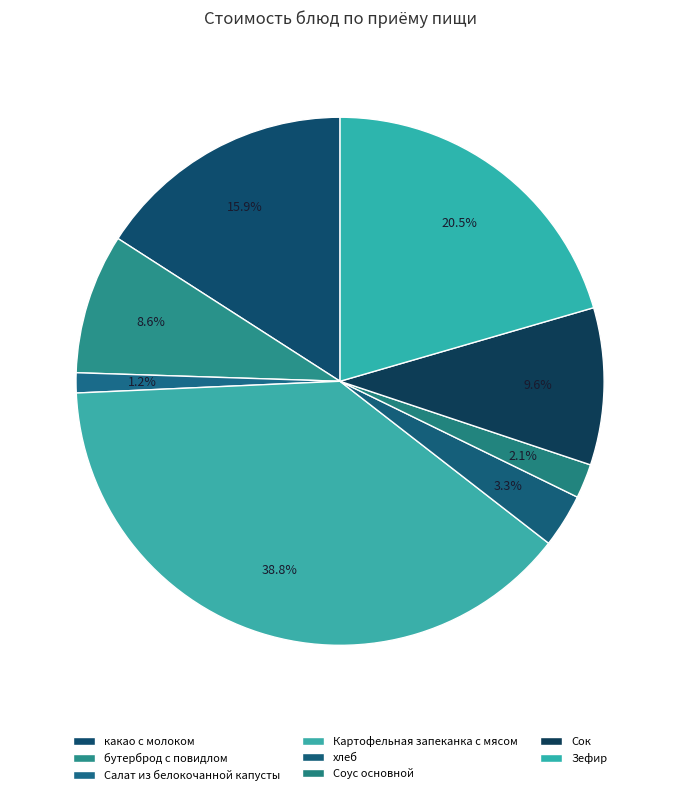

Count the number of slices in the pie.

8